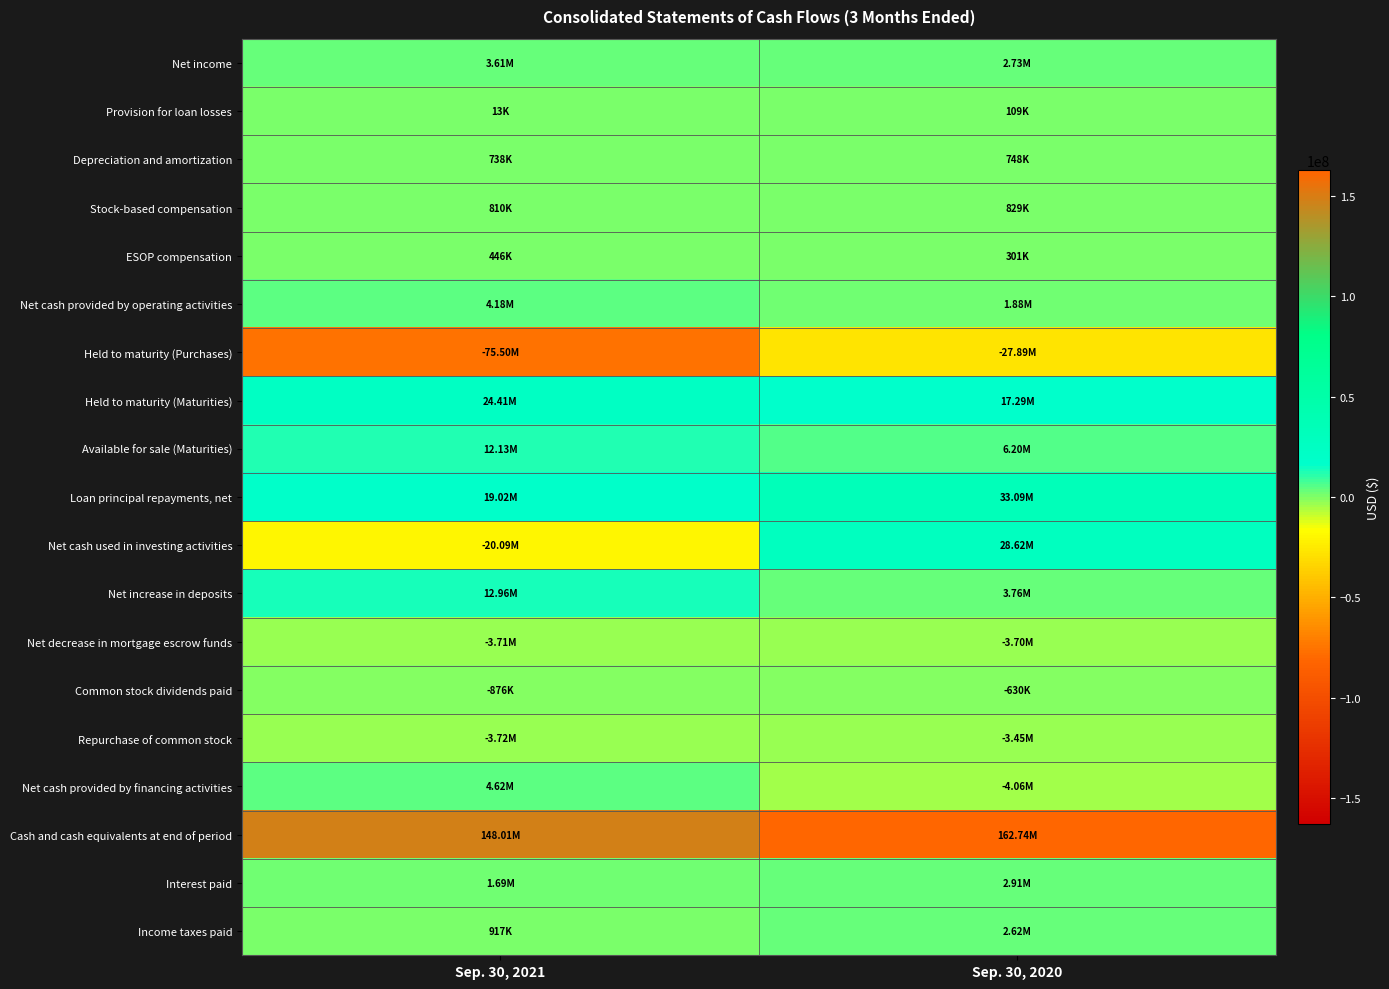

How many categories are shown in the chart?

2